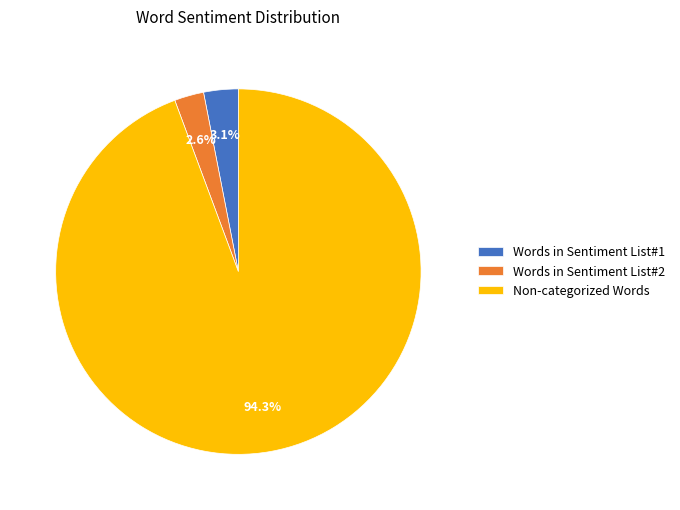

What portion of the pie excludes Words in Sentiment List#2?

97.4%